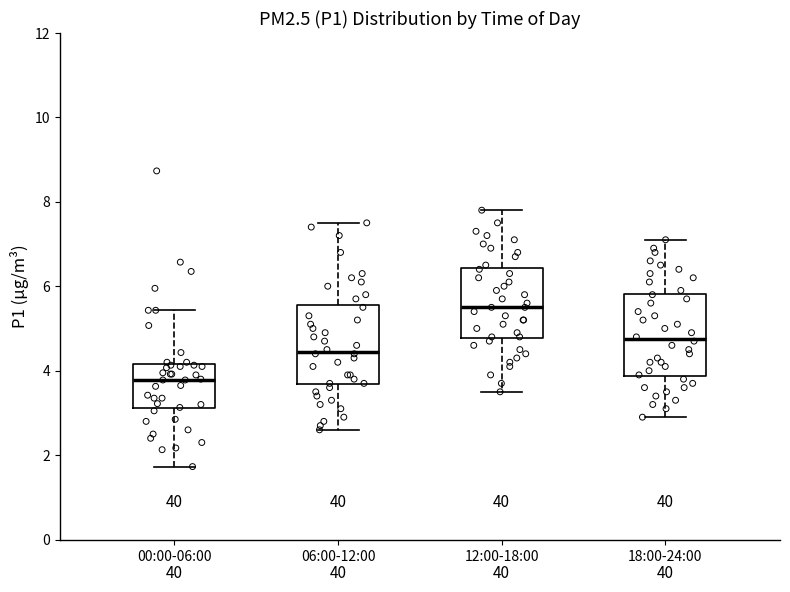

Reading left to right, read every box against the y-axis: the position of its median line, the range the box covers, and the ends of its whiskers. The values are not printed on the chart, so give them approximately, as read against the axis.

00:00-06:00: median 3.8, box 3.2 to 4.2, whiskers 1.8 to 5.4
06:00-12:00: median 4.4, box 3.6 to 5.6, whiskers 2.6 to 7.6
12:00-18:00: median 5.6, box 4.8 to 6.4, whiskers 3.6 to 7.8
18:00-24:00: median 4.8, box 3.8 to 5.8, whiskers 3.0 to 7.2